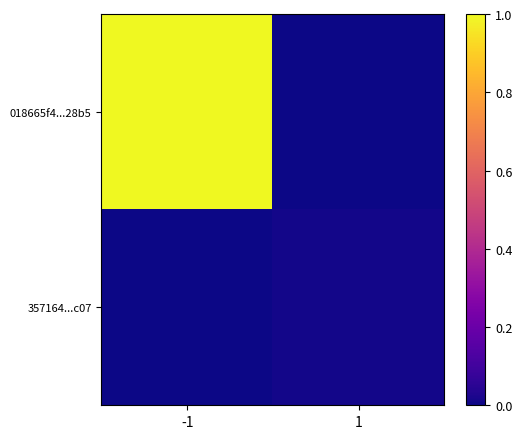

How many data points does each series have?

2